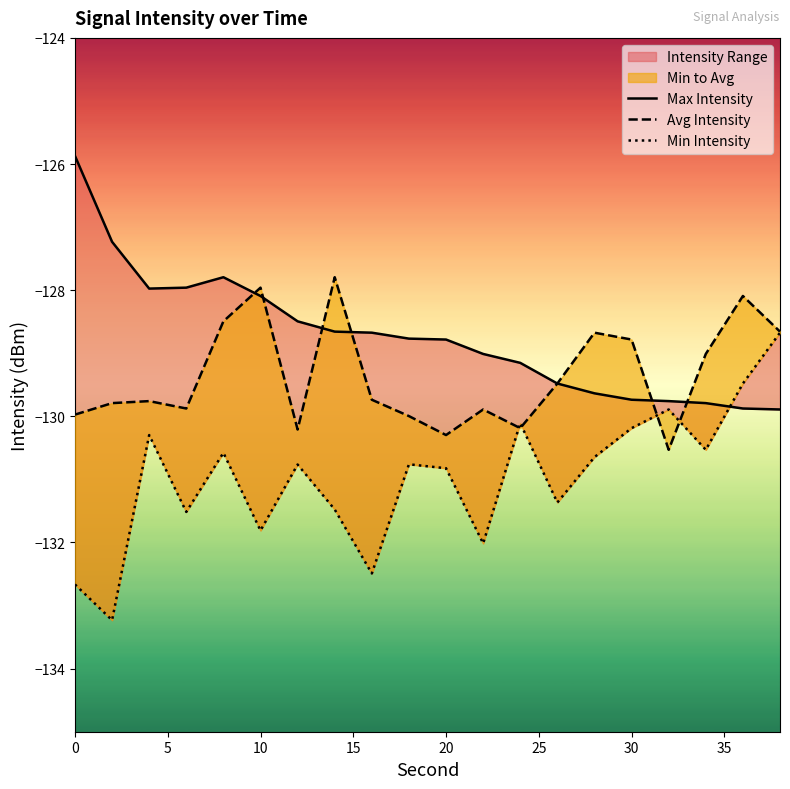

Is it true that Min Intensity equals -206.9 at 10?

False